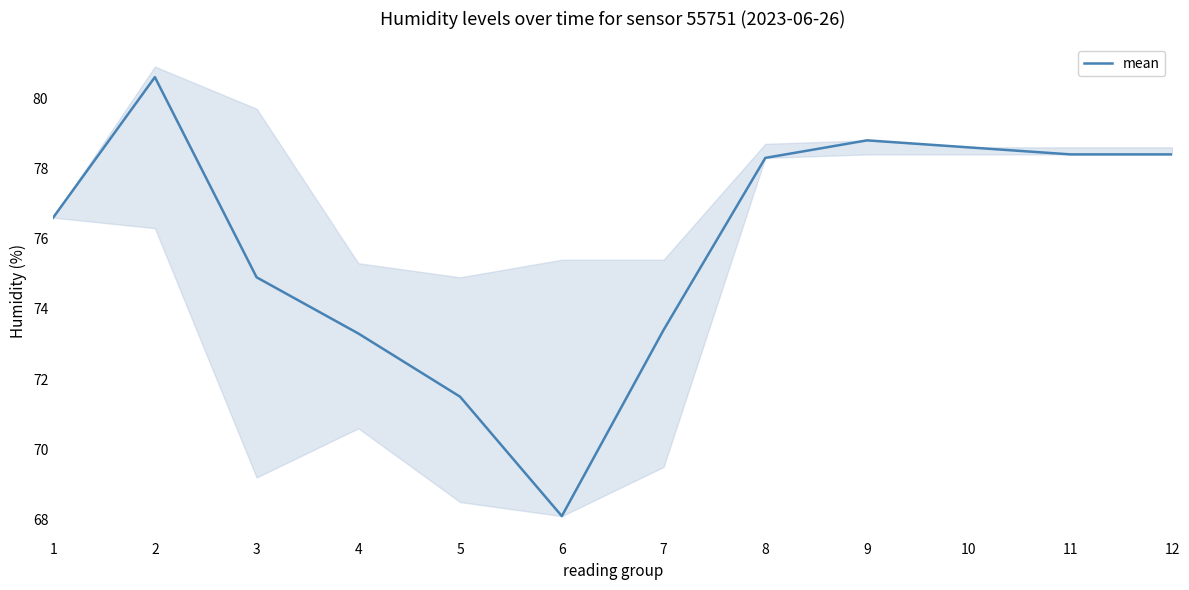

List the labels in order of value, smallest first.

6, 5, 4, 7, 3, 1, 8, 11, 12, 10, 9, 2